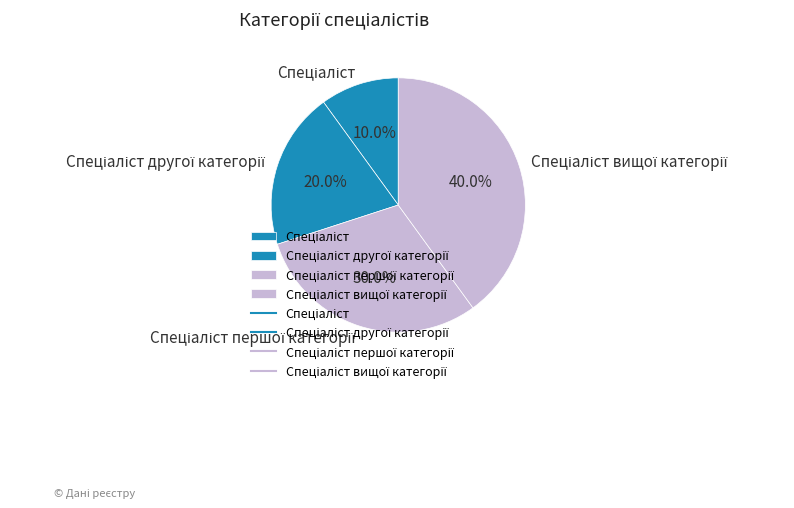

To the nearest percent, what is the difference between the largest and smallest slice percentages?

30%